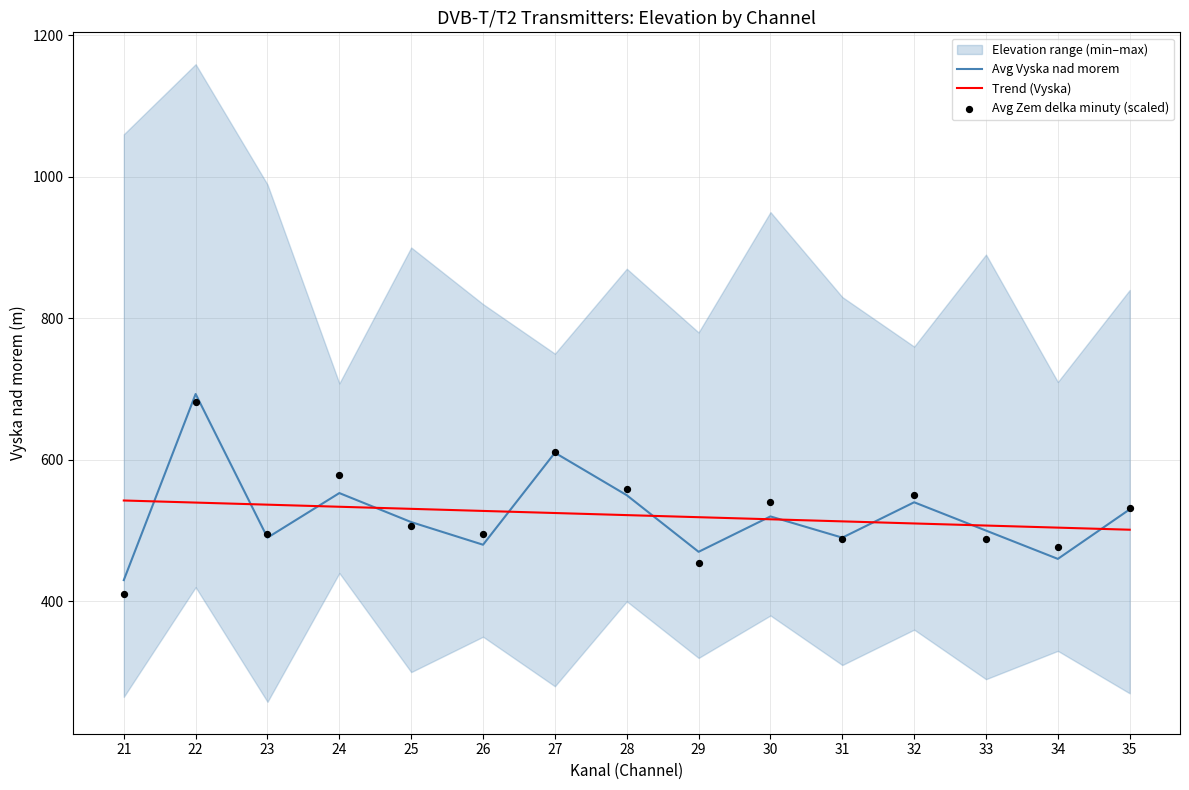

What is the highest value of the Trend (Vyska) series?

542.5